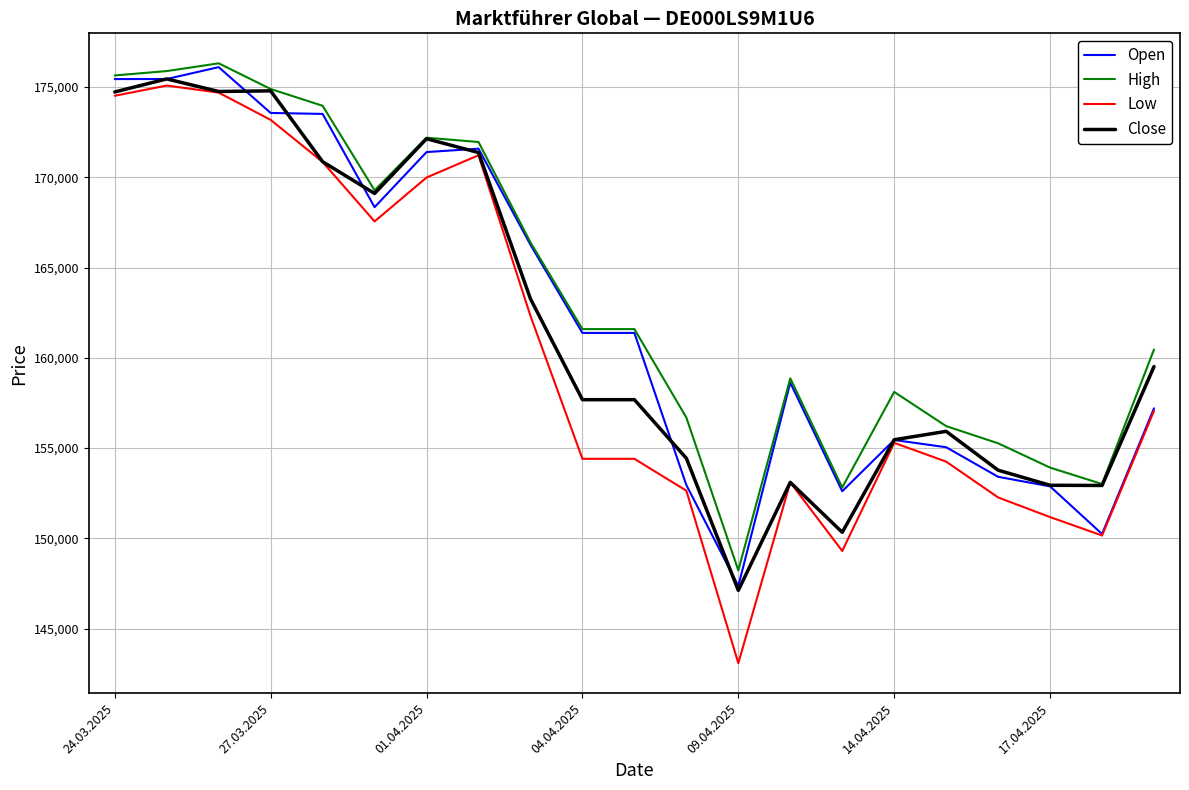

Does the chart display data point markers on the line(s)?

No